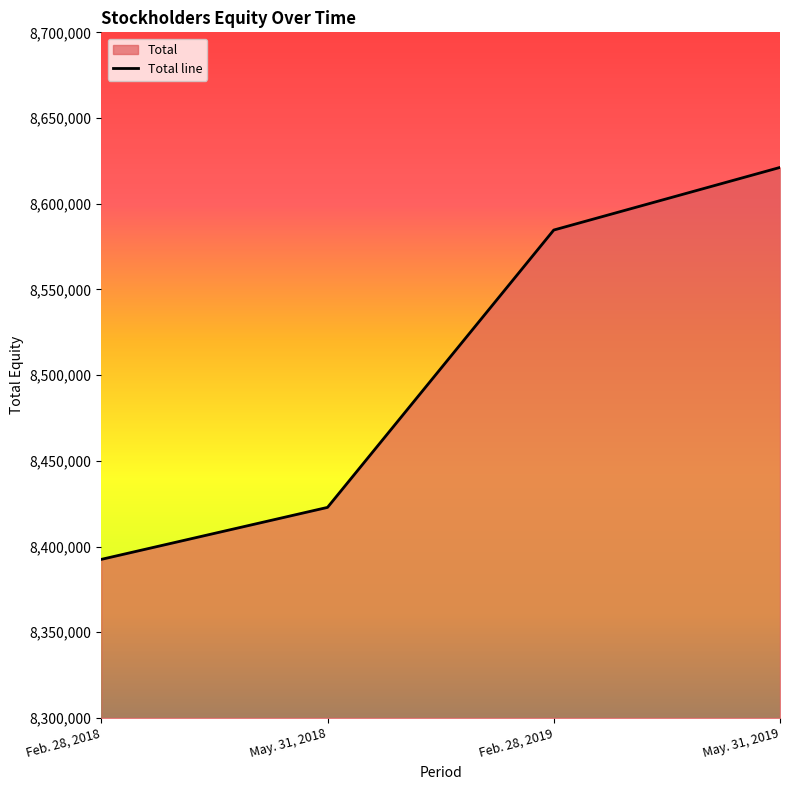

Between Feb. 28, 2019 and May. 31, 2018, which is larger?

Feb. 28, 2019